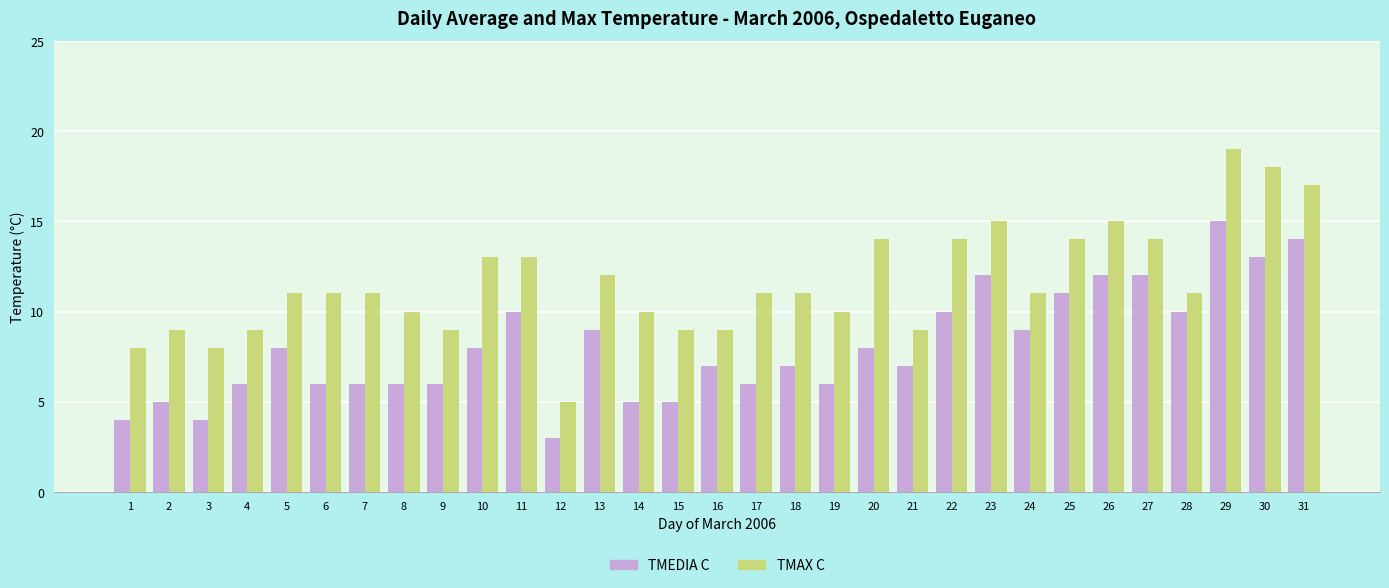

What is the lowest value of the TMEDIA C series?

3